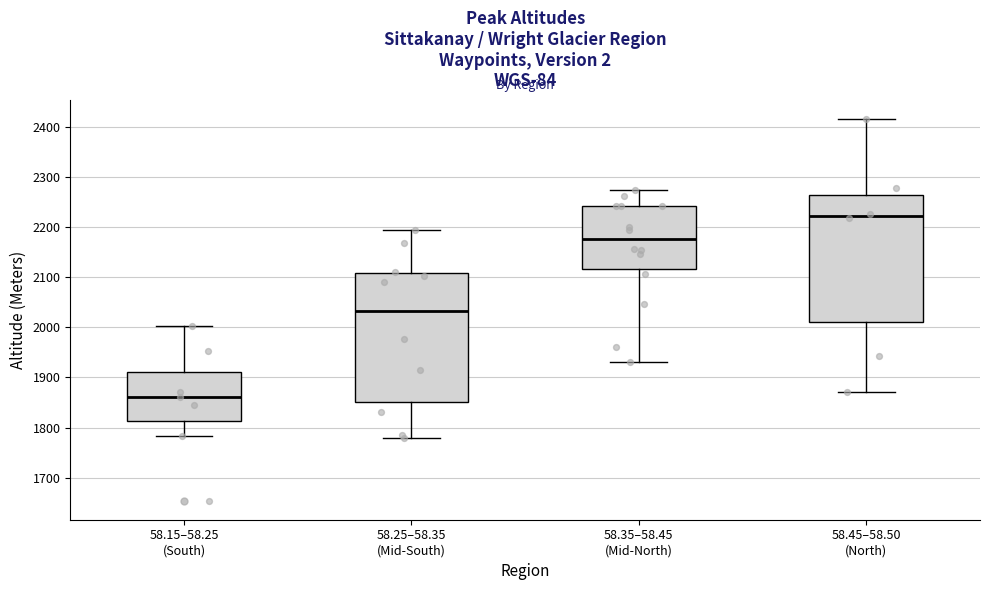

Reading left to right, read every box against the y-axis: the position of its median line, the range the box covers, and the ends of its whiskers. The values are not printed on the chart, so give them approximately, as read against the axis.

58.15–58.25 (South): median 1860, box 1810 to 1910, whiskers 1780 to 2000
58.25–58.35 (Mid-South): median 2030, box 1850 to 2110, whiskers 1780 to 2200
58.35–58.45 (Mid-North): median 2180, box 2120 to 2240, whiskers 1930 to 2280
58.45–58.50 (North): median 2220, box 2010 to 2270, whiskers 1870 to 2420